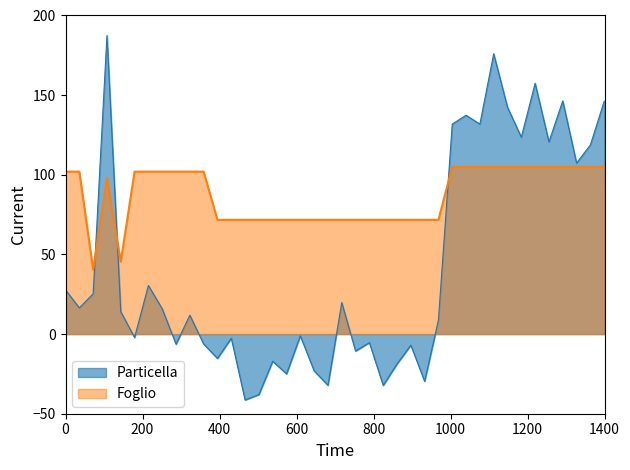

What is the smallest value displayed?

-41.4